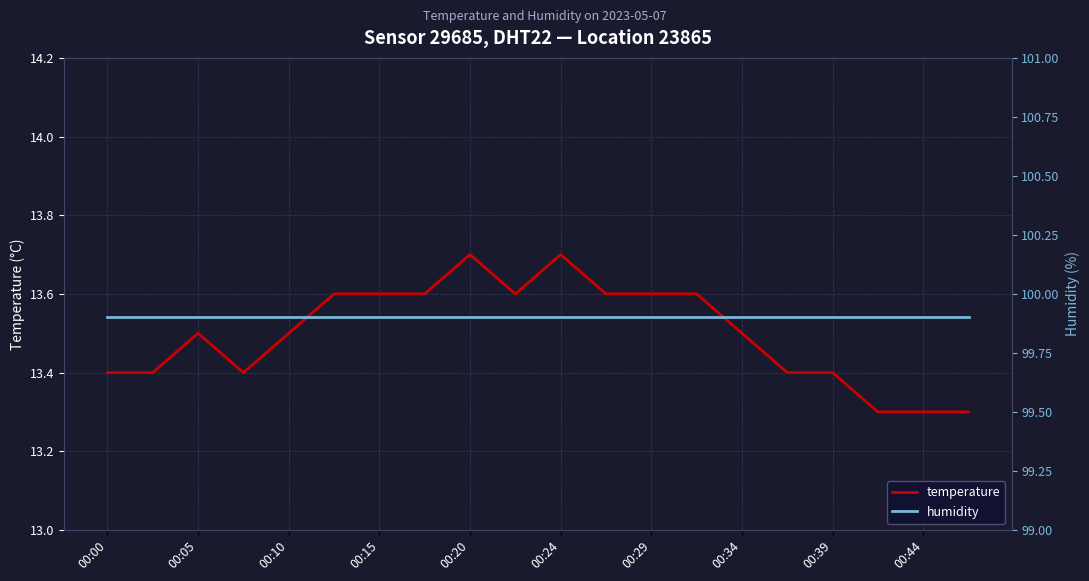

The temperature series shows 7.4 at 00:05. True or false?

False